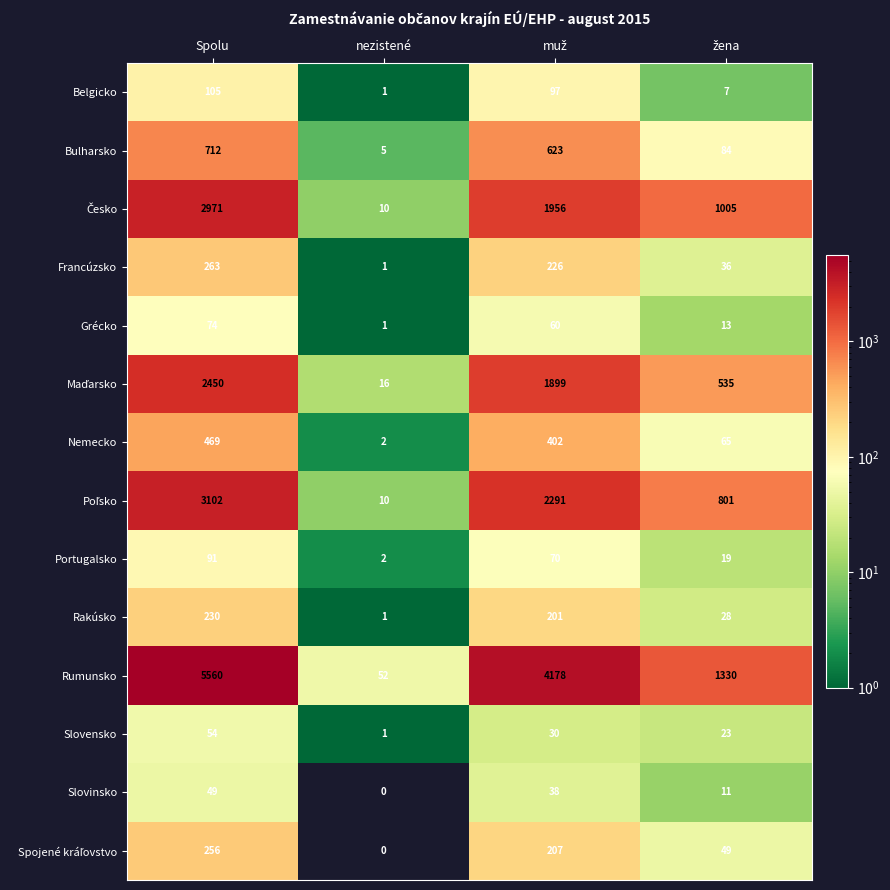

The value of Rumunsko at nezistené is 76. True or false?

False